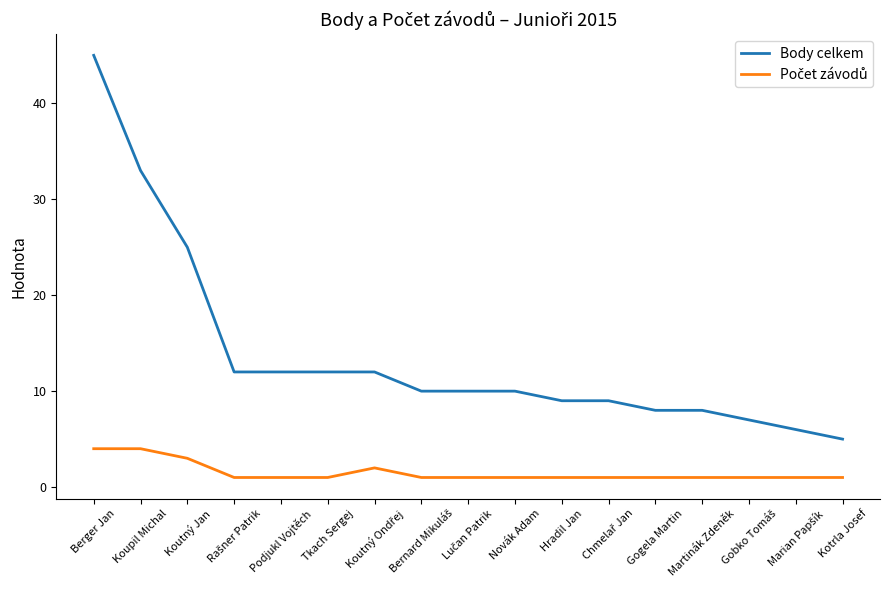

What is the total value across all series at Podjukl Vojtěch?

13